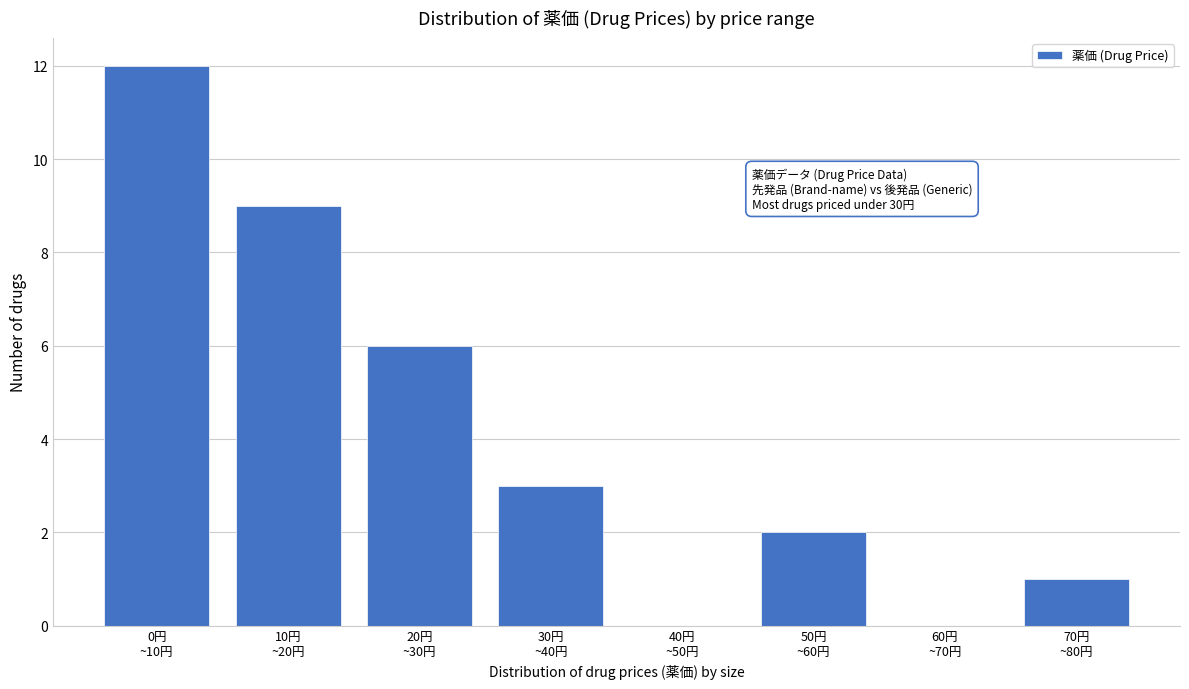

What is the maximum value shown in the chart?

12